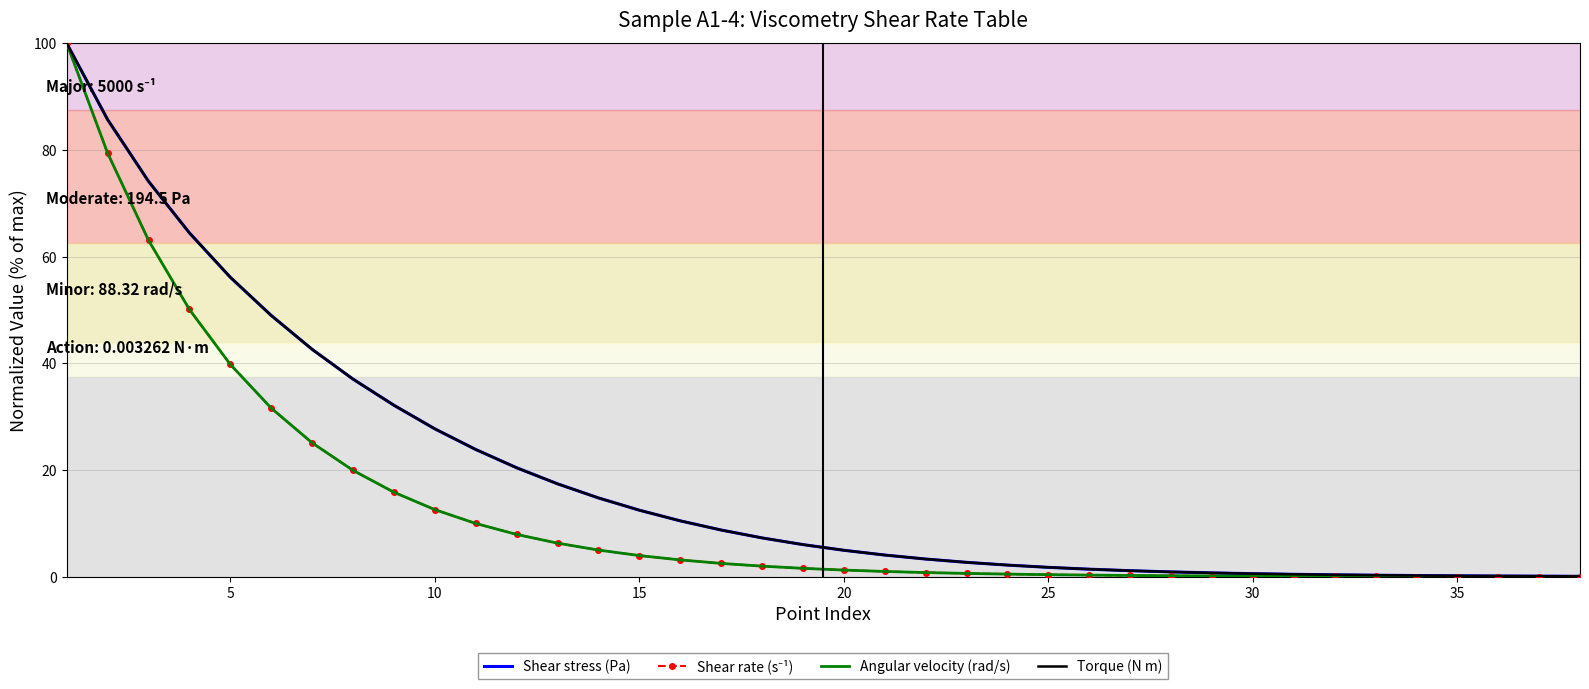

What is the greatest value displayed?

100.0